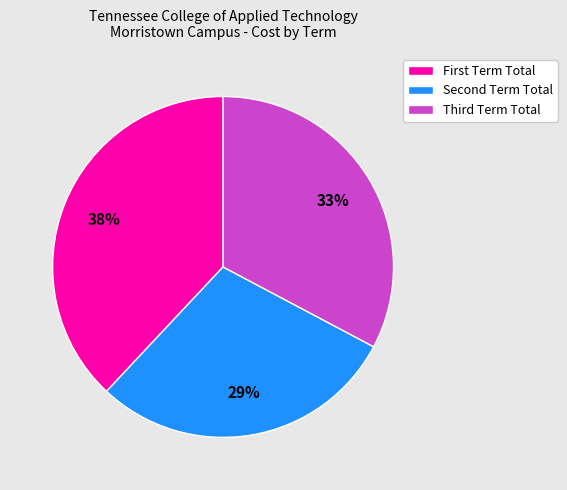

To the nearest percent, what is the average slice percentage?

33%